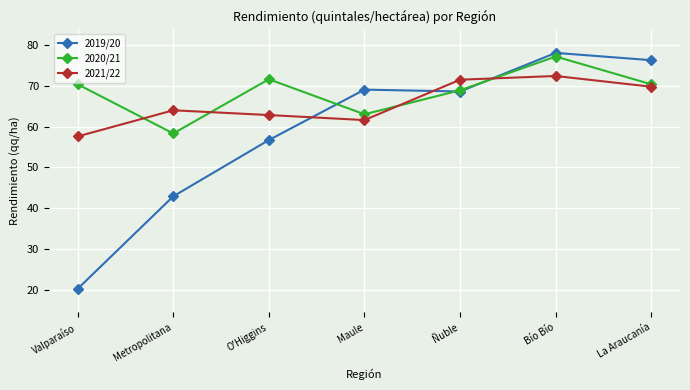

What is the sum of all 2020/21 values?

479.3